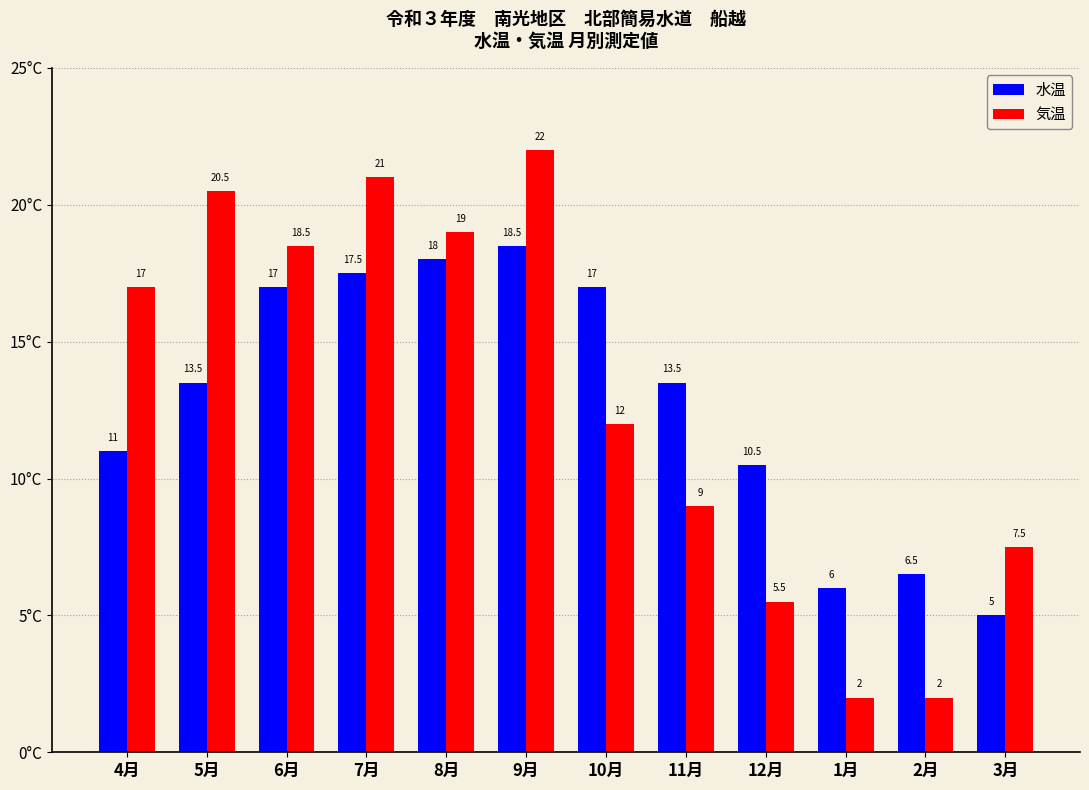

What is the sum of all 気温 values?

156.0